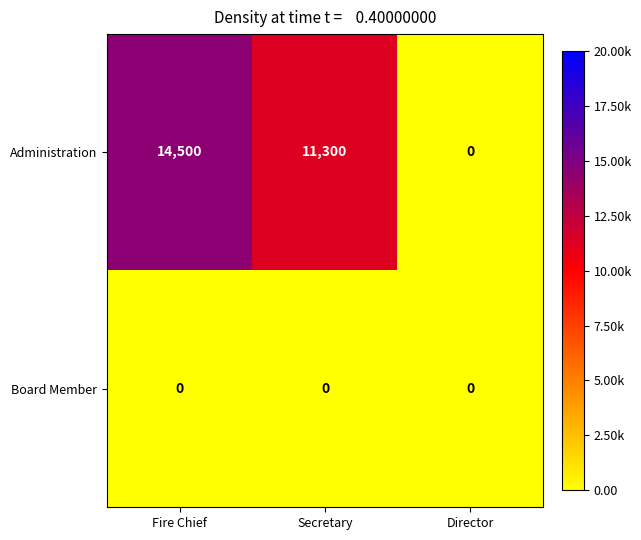

How many values in the Administration series are below 11300?

1